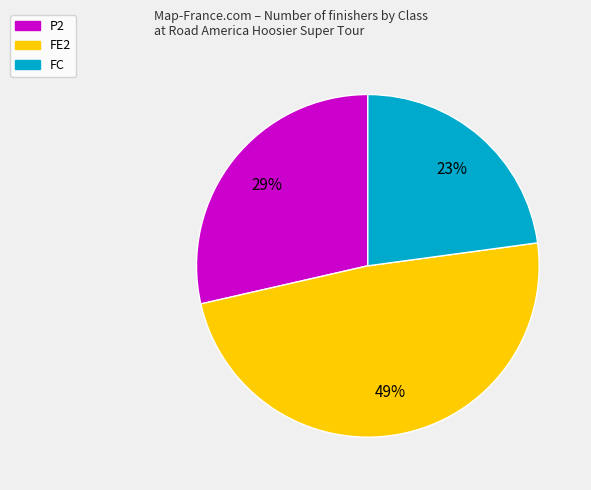

What is the ratio of the value at FE2 to the value at P2?

1.7